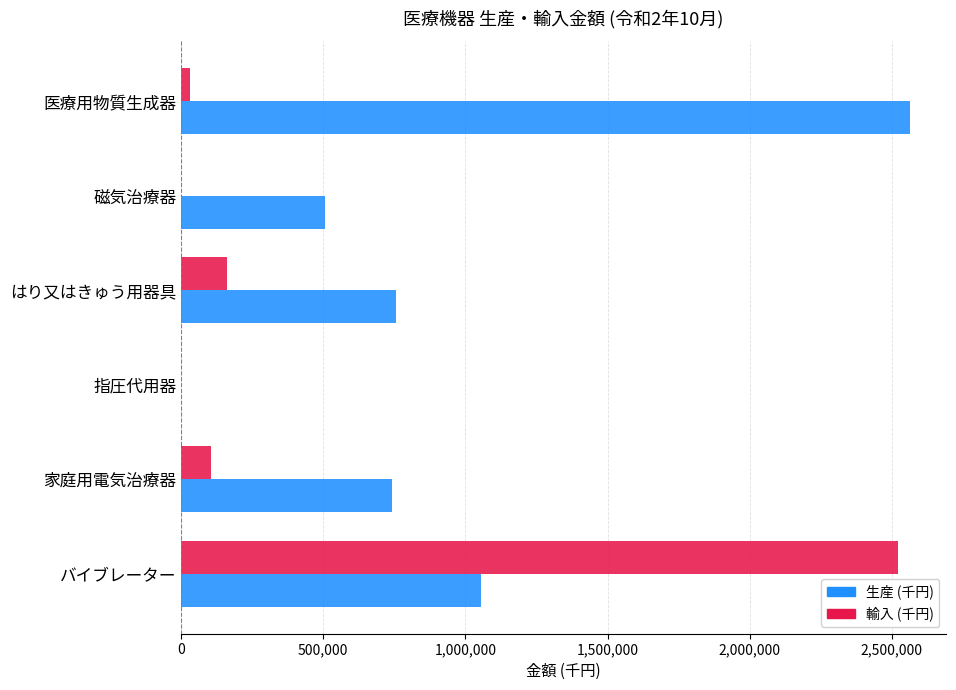

Which series changed the most between はり又はきゅう用器具 and 医療用物質生成器?

生産 (千円)